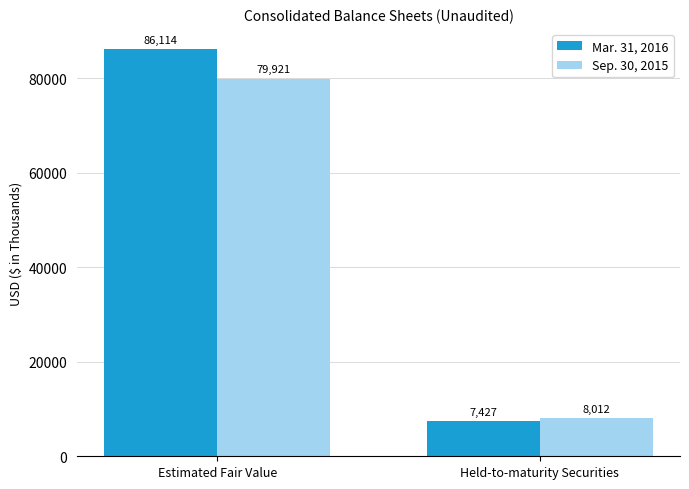

Is it true that Mar. 31, 2016 equals 86114 at Estimated Fair Value?

True